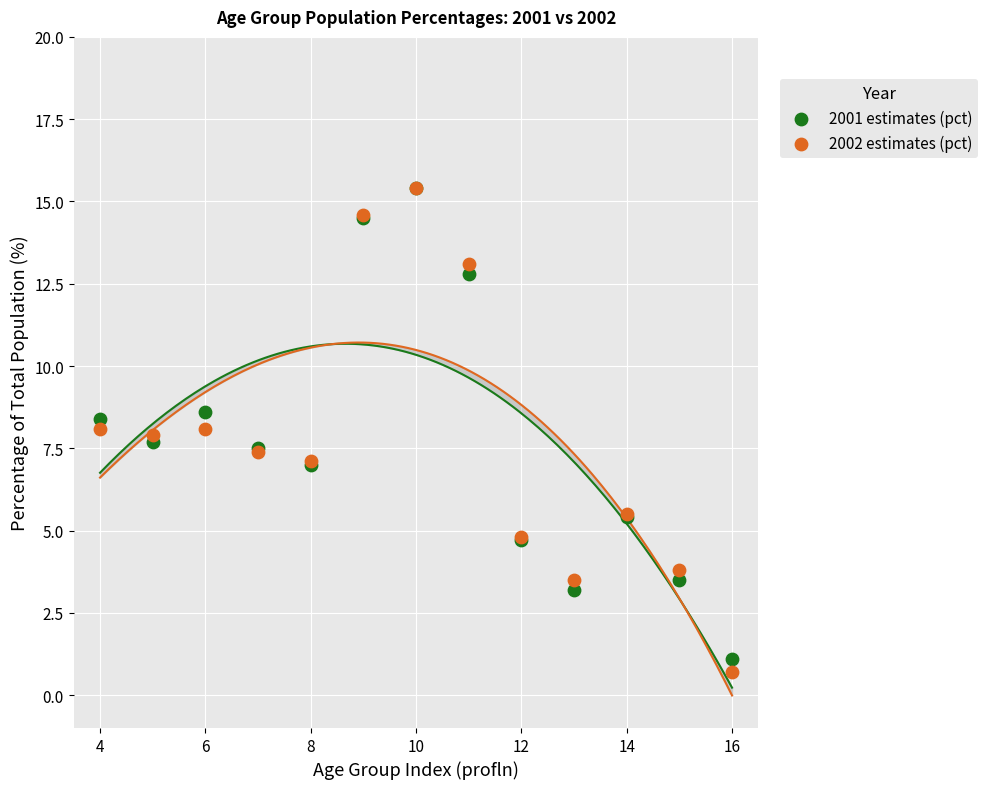

What are all the series names shown in the legend?

2001 estimates (pct), 2002 estimates (pct)